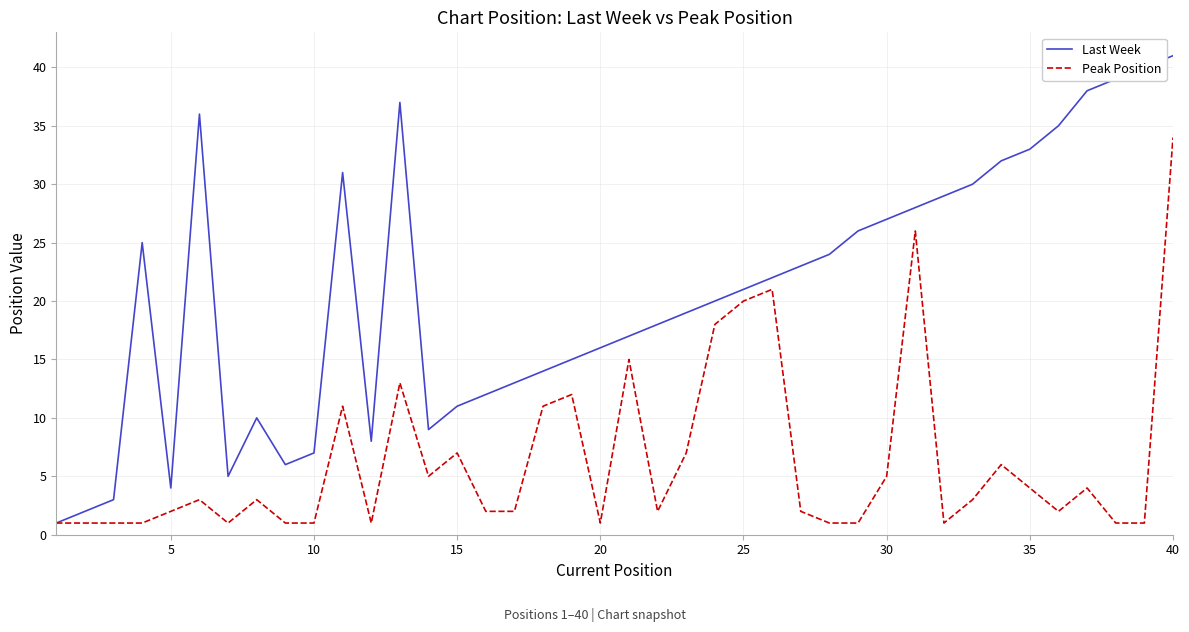

Which series has the largest total across all categories?

Last Week